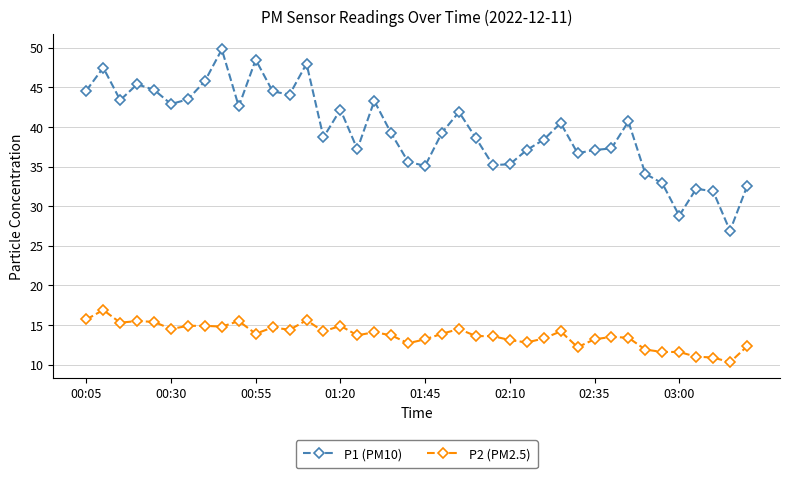

Rank the series by their average value, from lowest to highest.

P2 (PM2.5), P1 (PM10)